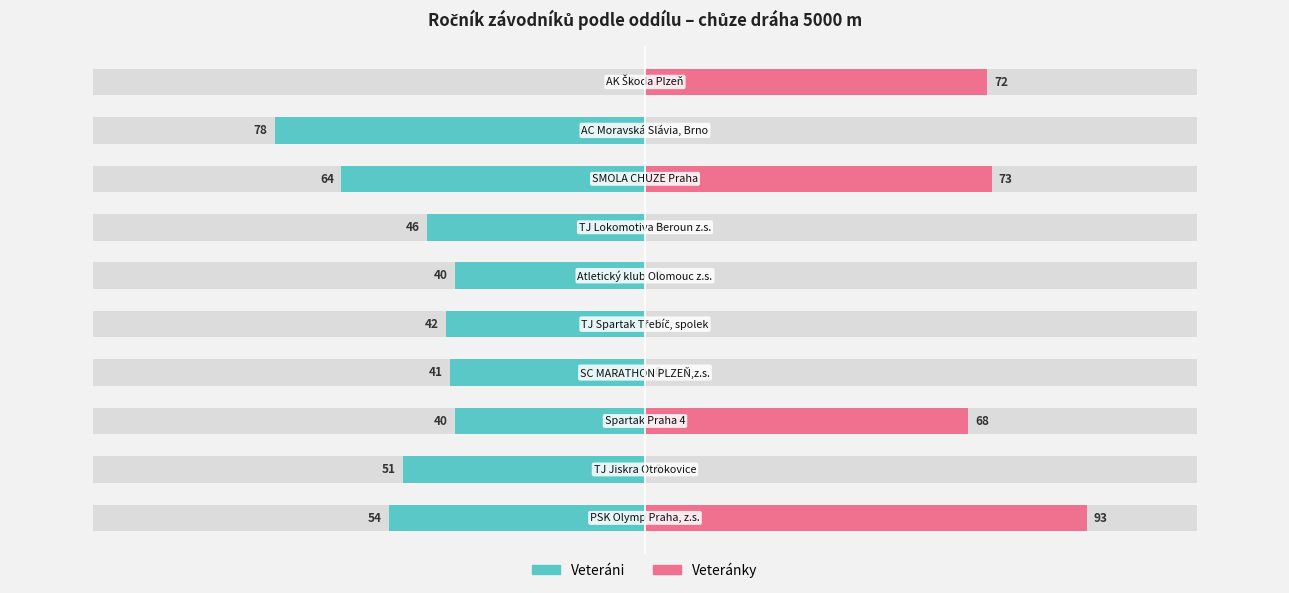

Reading left to right, extract all data points from this chart.

Veteráni: 0=-54	1=-51	2=-40	3=-41	4=-42	5=-40	6=-46	7=-64	8=-78	9=0
Veteránky: 0=93	1=0	2=68	3=0	4=0	5=0	6=0	7=73	8=0	9=72